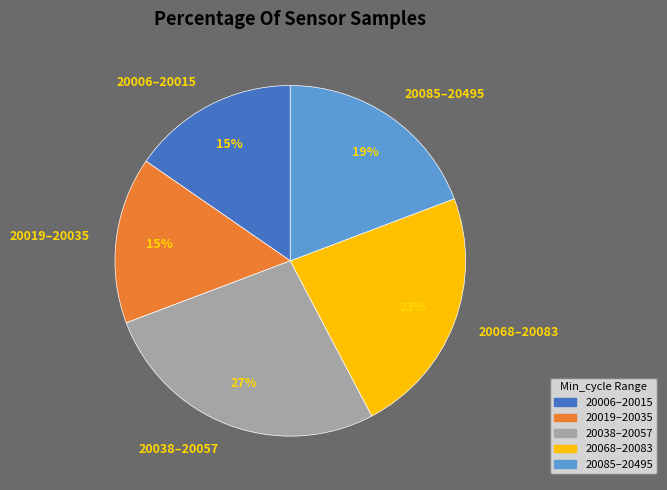

True or false: 20068–20083 accounts for 31% of the total.

False